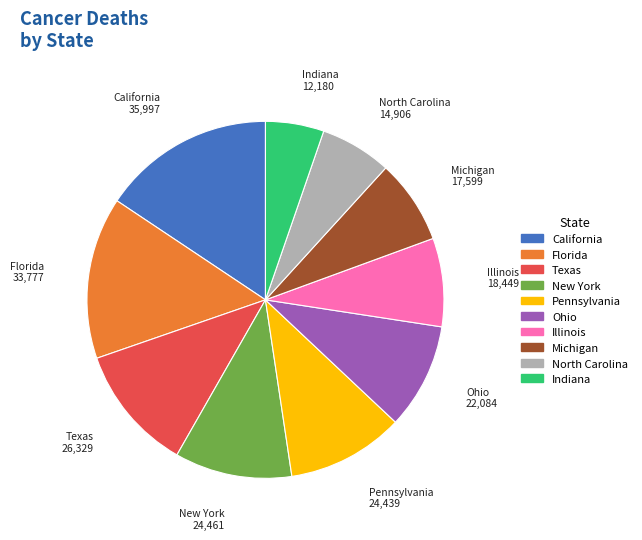

Count the number of slices in the pie.

10